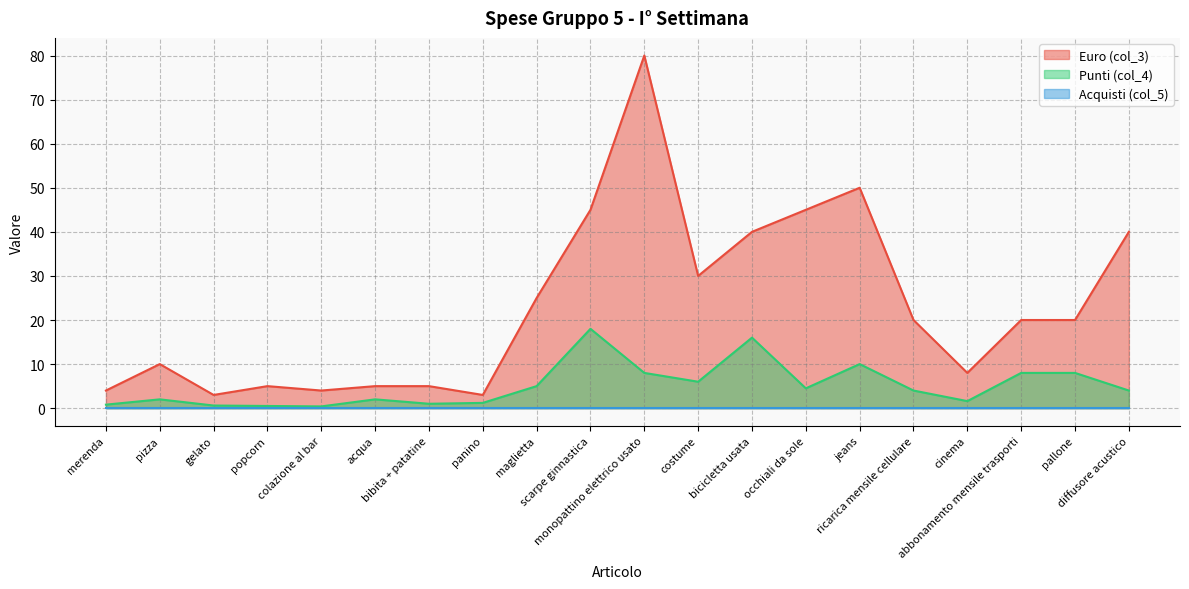

What position from the right is pizza?

19